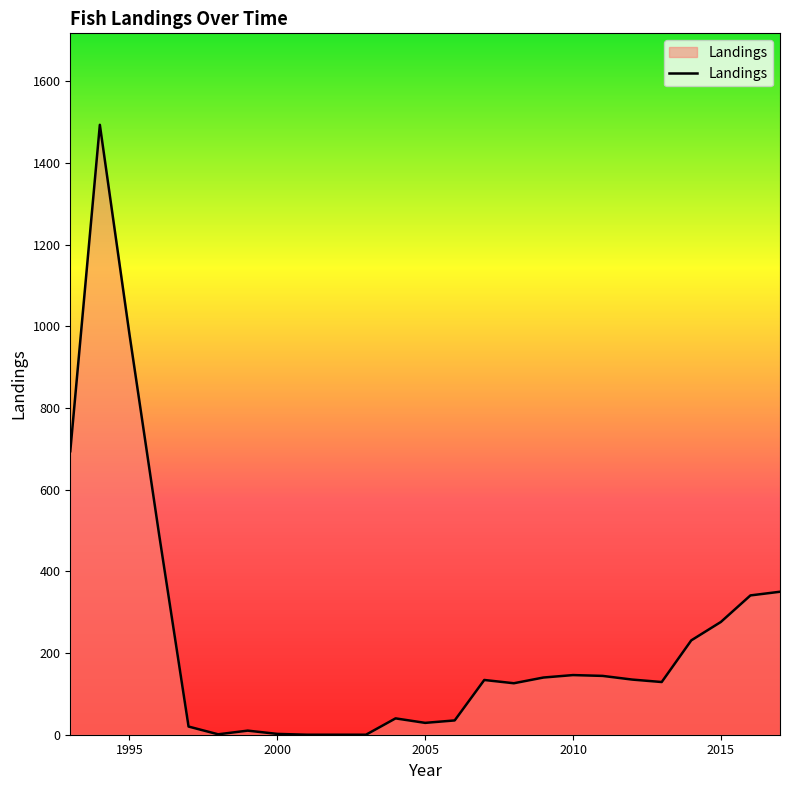

What is the greatest value displayed?

1493